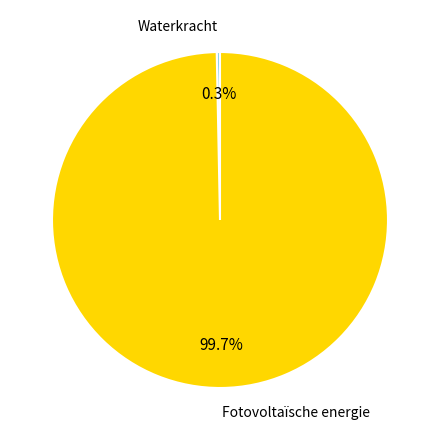

Rank the categories by value from lowest to highest.

Waterkracht, Fotovoltaïsche energie